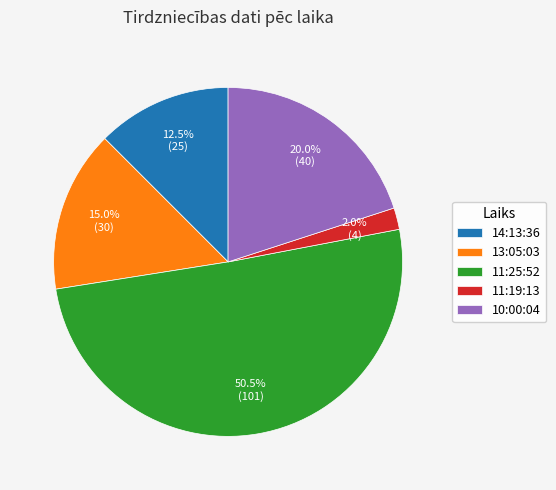

Rank the categories by value from highest to lowest.

11:25:52, 10:00:04, 13:05:03, 14:13:36, 11:19:13